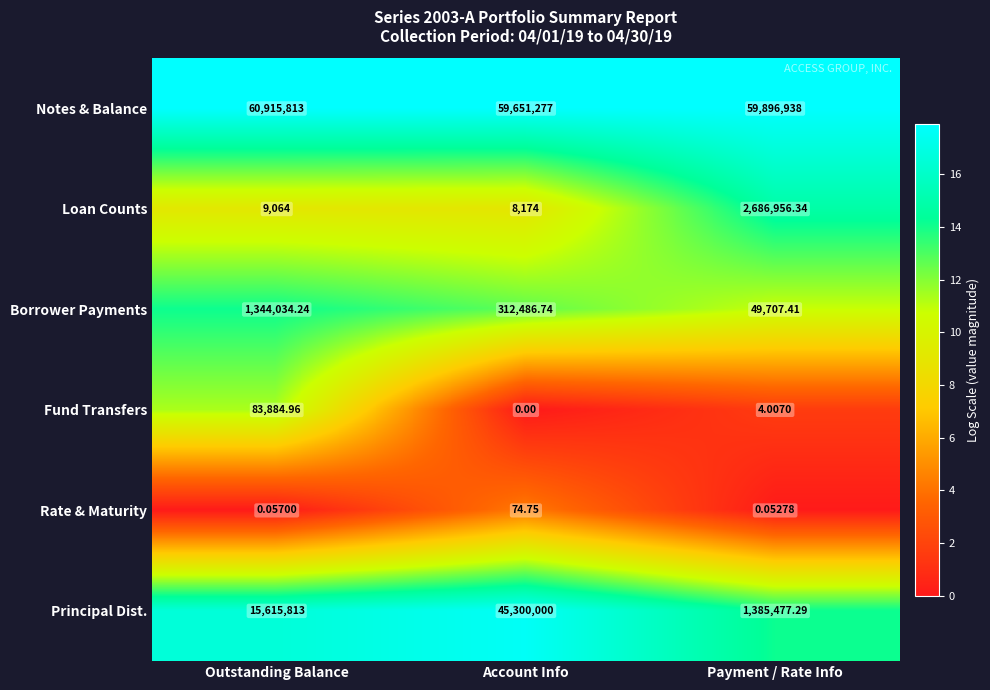

Where is Loan Counts nearest to the value 1347565?

Outstanding Balance